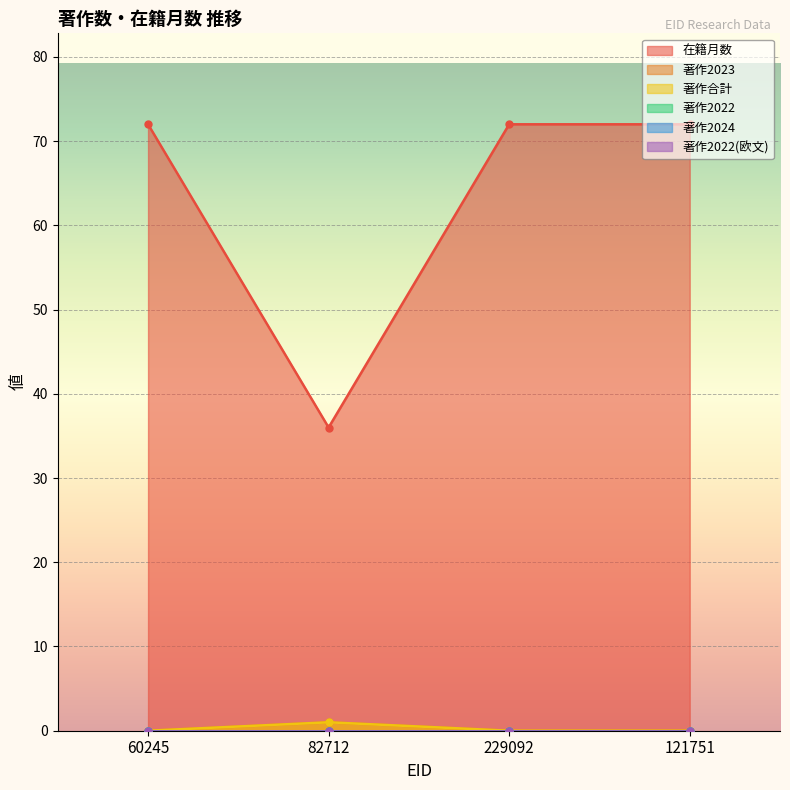

What is the lowest value of the 在籍月数 series?

36